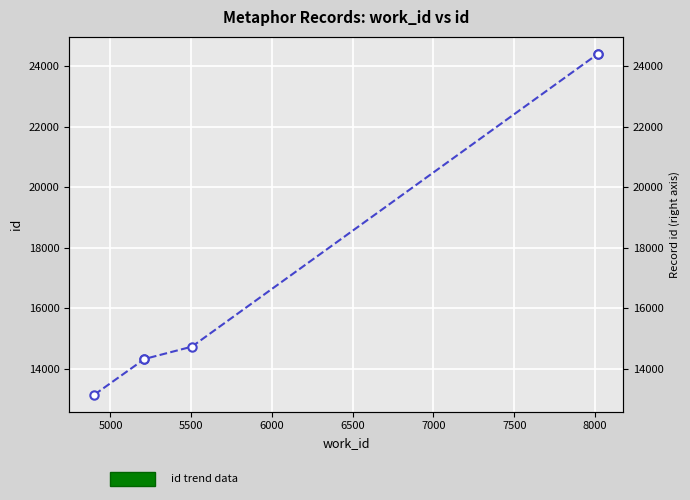

True or false: there are more than 2 points higher than both neighbors.

False